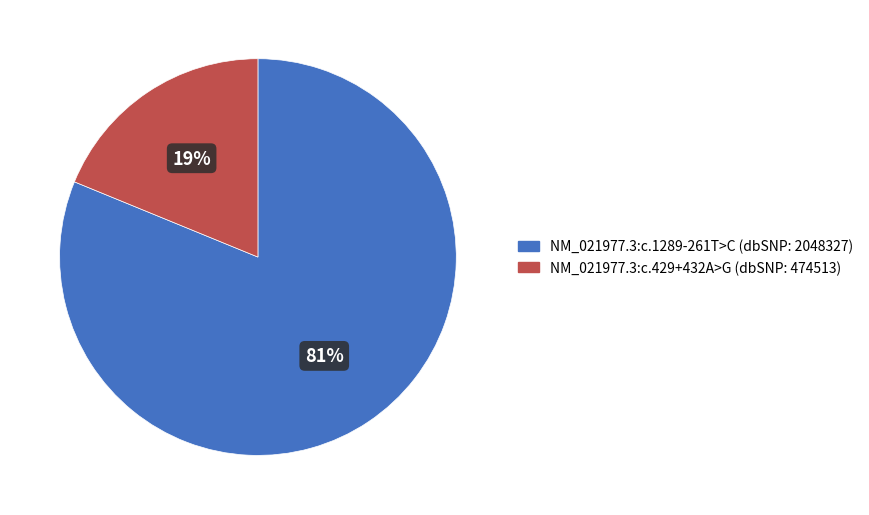

Which slice is the smallest?

NM_021977.3:c.429+432A>G